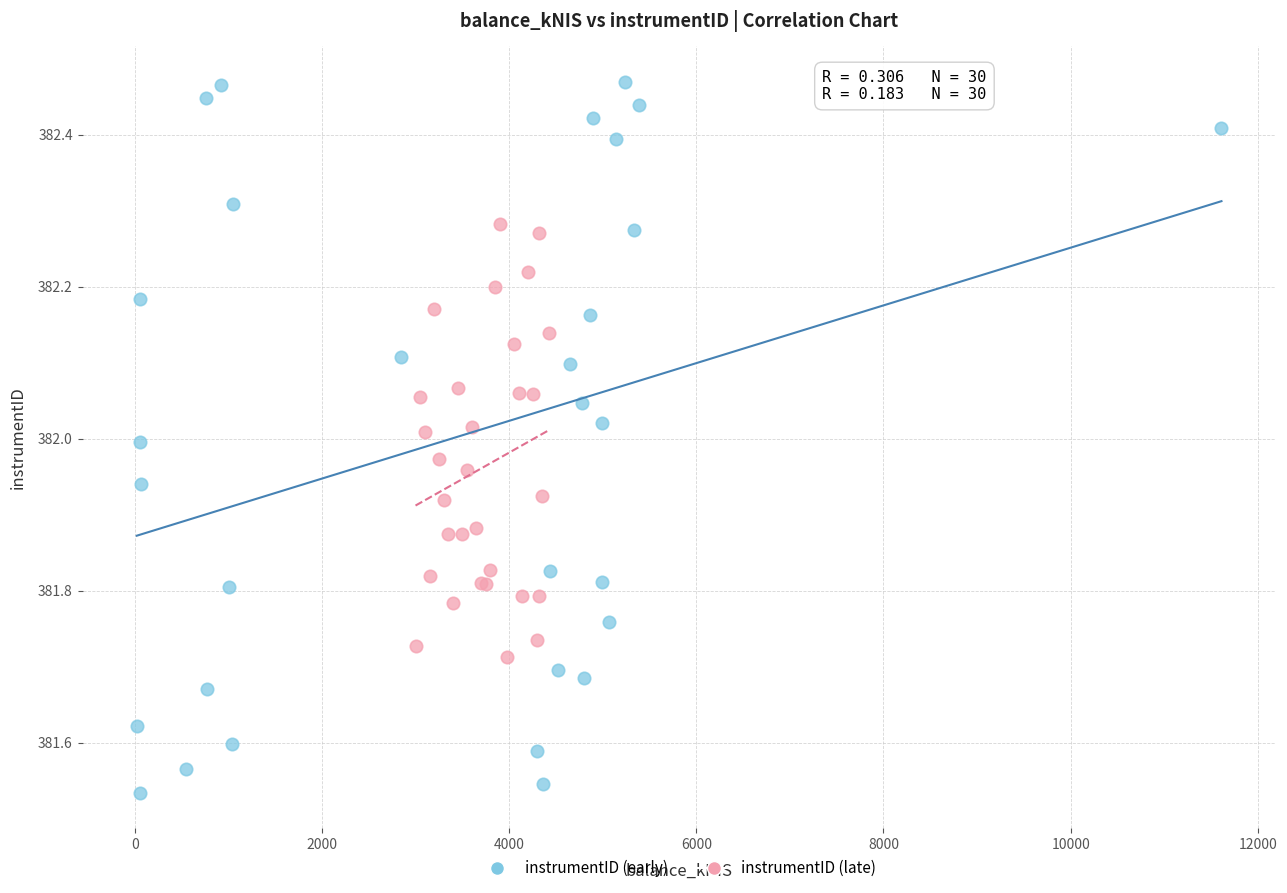

Which series has the widest spread of Y values?

instrumentID (early)